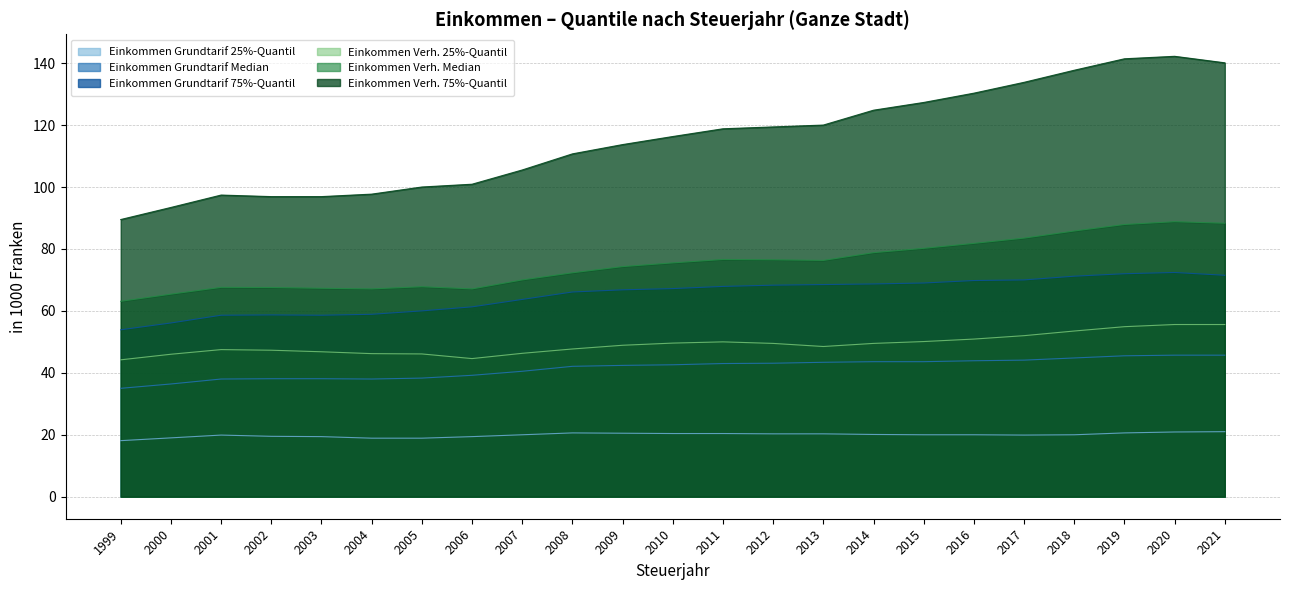

True or false: Einkommen Grundtarif 25%-Quantil and Einkommen Verh. Median cross at least once.

False